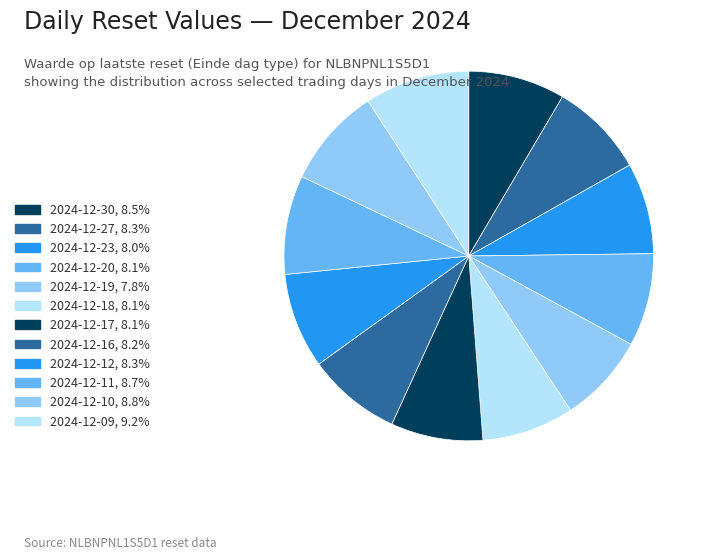

Does 2024-12-16 represent more than half of the total?

No